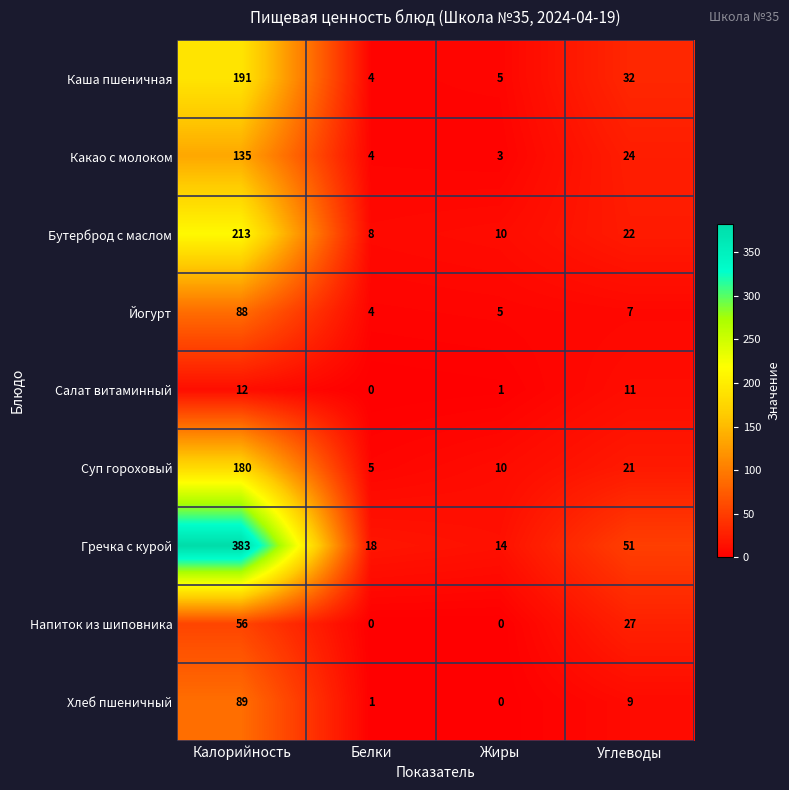

What is the lowest value of the Какао с молоком series?

3